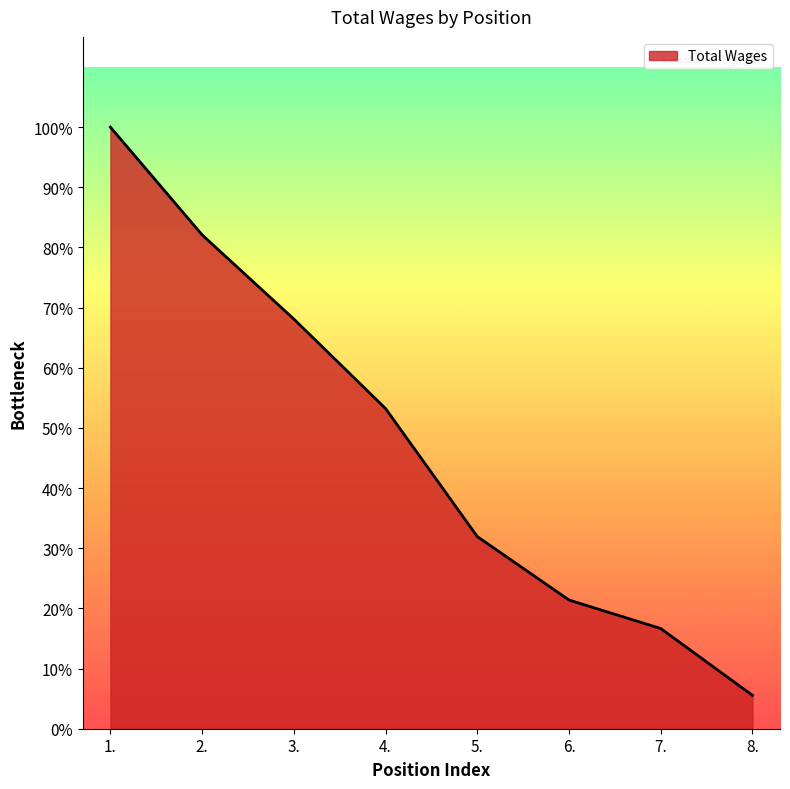

What position from the left is 7.?

7